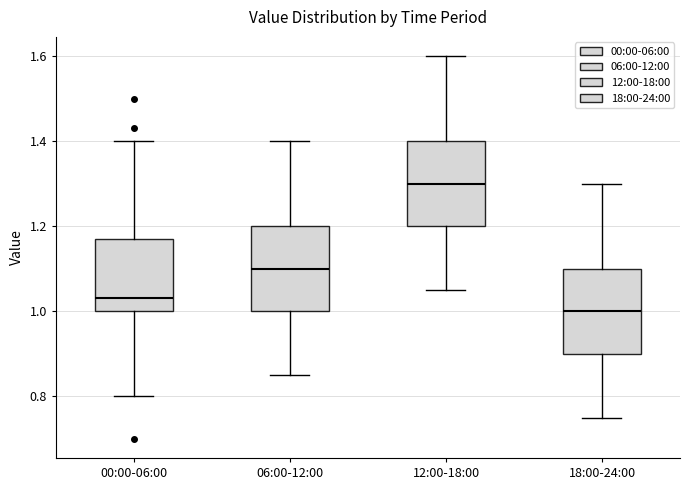

Where does the lower whisker of the box for 12:00-18:00 end on the y-axis? The values are not printed on the chart, so give them approximately, as read against the axis.

1.06